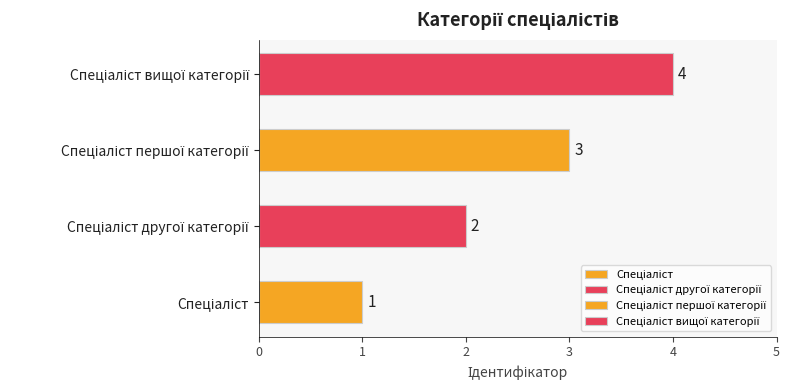

What is the maximum value shown in the chart?

4